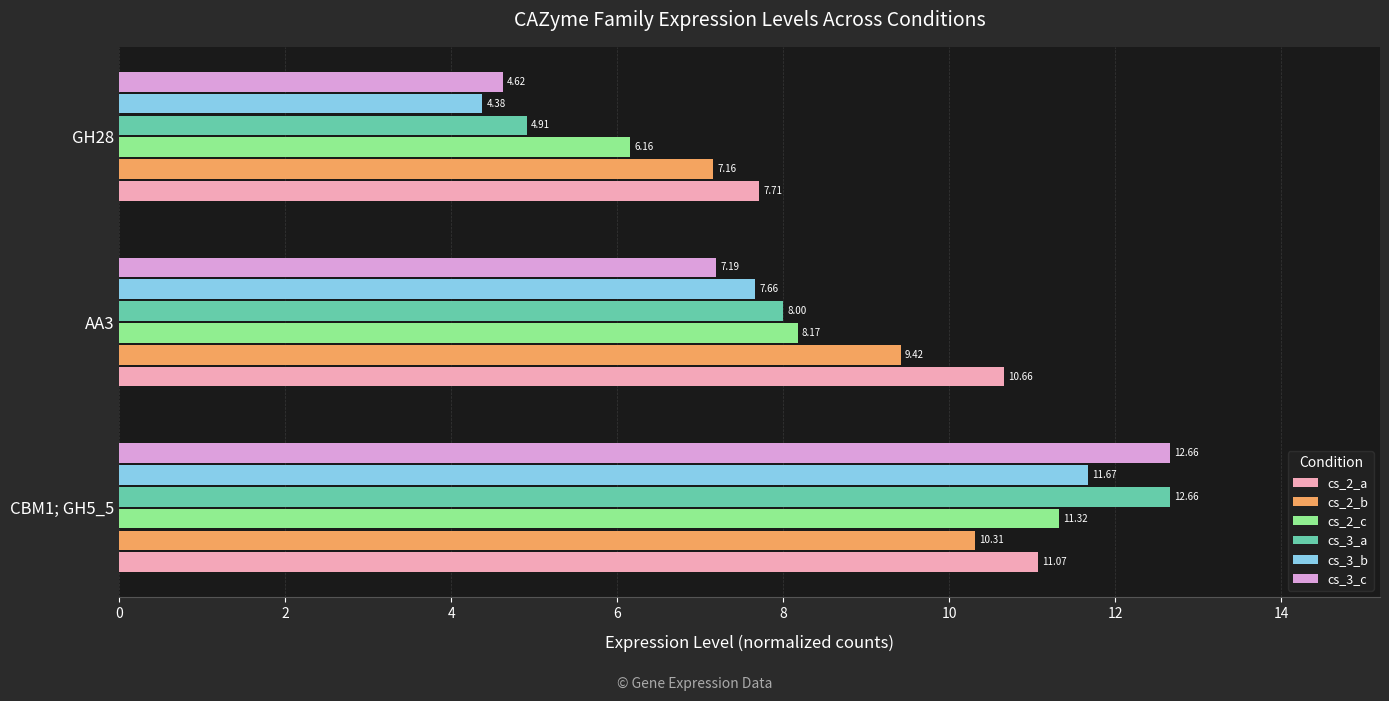

Rank the categories by cs_3_b value from lowest to highest.

GH28, AA3, CBM1; GH5_5